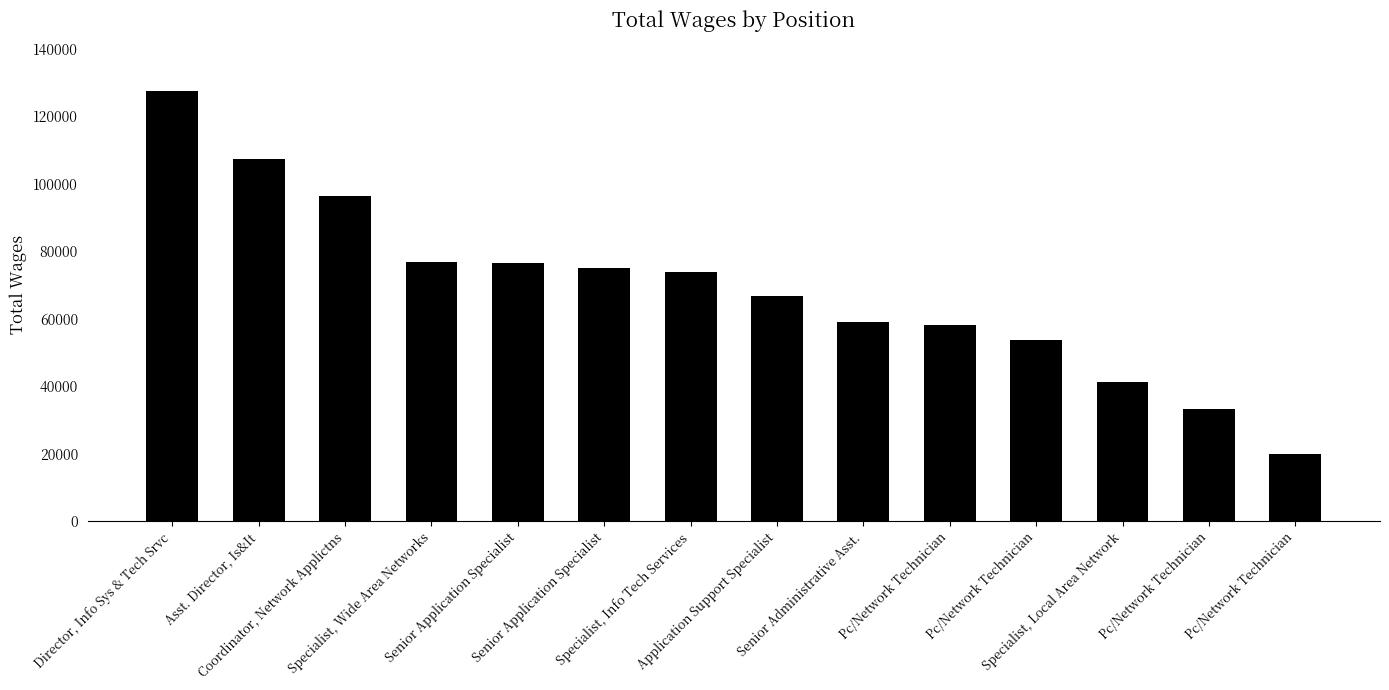

Rank the categories by value from lowest to highest.

Pc/Network Technician, Pc/Network Technician, Specialist, Local Area Network, Pc/Network Technician, Pc/Network Technician, Senior Administrative Asst., Application Support Specialist, Specialist, Info Tech Services, Senior Application Specialist, Senior Application Specialist, Specialist, Wide Area Networks, Coordinator, Network Applictns, Asst. Director, Is&It, Director, Info Sys & Tech Srvc